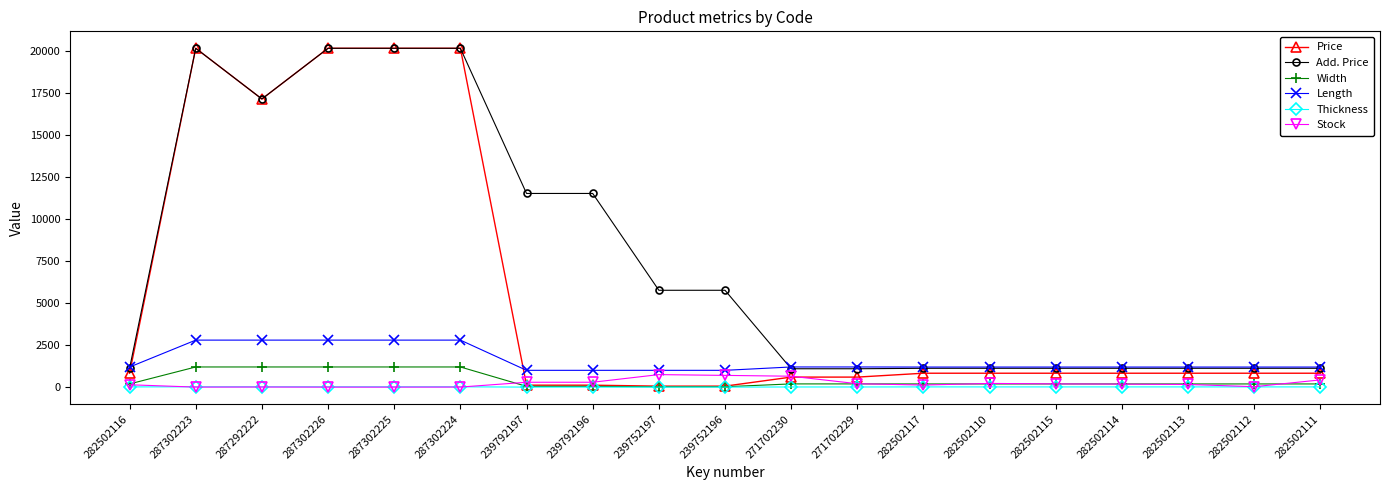

Read the Thickness value at 239792196.

1.0